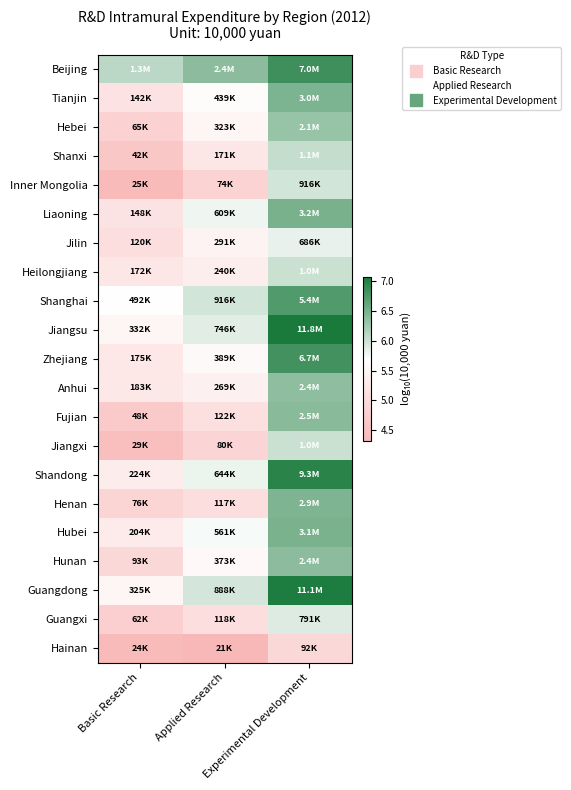

Reading left to right, transcribe all the data shown in this chart.

Beijing: Basic Research=6.1	Applied Research=6.4	Experimental Development=6.8
Tianjin: Basic Research=5.2	Applied Research=5.6	Experimental Development=6.5
Hebei: Basic Research=4.8	Applied Research=5.5	Experimental Development=6.3
Shanxi: Basic Research=4.6	Applied Research=5.2	Experimental Development=6.0
Inner Mongolia: Basic Research=4.4	Applied Research=4.9	Experimental Development=6.0
Liaoning: Basic Research=5.2	Applied Research=5.8	Experimental Development=6.5
Jilin: Basic Research=5.1	Applied Research=5.5	Experimental Development=5.8
Heilongjiang: Basic Research=5.2	Applied Research=5.4	Experimental Development=6.0
Shanghai: Basic Research=5.7	Applied Research=6.0	Experimental Development=6.7
Jiangsu: Basic Research=5.5	Applied Research=5.9	Experimental Development=7.1
Zhejiang: Basic Research=5.2	Applied Research=5.6	Experimental Development=6.8
Anhui: Basic Research=5.3	Applied Research=5.4	Experimental Development=6.4
Fujian: Basic Research=4.7	Applied Research=5.1	Experimental Development=6.4
Jiangxi: Basic Research=4.5	Applied Research=4.9	Experimental Development=6.0
Shandong: Basic Research=5.4	Applied Research=5.8	Experimental Development=7.0
Henan: Basic Research=4.9	Applied Research=5.1	Experimental Development=6.5
Hubei: Basic Research=5.3	Applied Research=5.7	Experimental Development=6.5
Hunan: Basic Research=5.0	Applied Research=5.6	Experimental Development=6.4
Guangdong: Basic Research=5.5	Applied Research=5.9	Experimental Development=7.0
Guangxi: Basic Research=4.8	Applied Research=5.1	Experimental Development=5.9
Hainan: Basic Research=4.4	Applied Research=4.3	Experimental Development=5.0